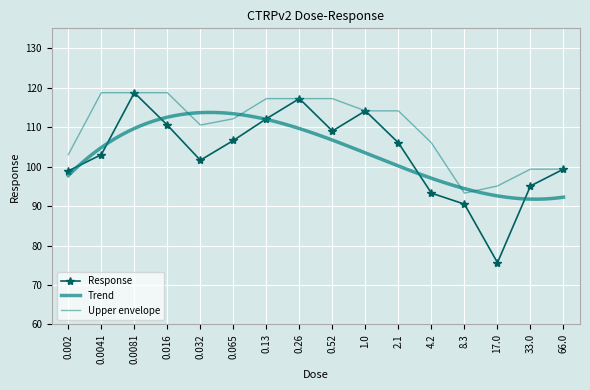

Reading left to right, transcribe all the data shown in this chart.

0.002=98.9	0.0041=103.0	0.0081=118.7	0.016=110.5	0.032=101.6	0.065=106.6	0.13=112.1	0.26=117.2	0.52=109.0	1.0=114.1	2.1=106.0	4.2=93.3	8.3=90.5	17.0=75.7	33.0=95.1	66.0=99.3